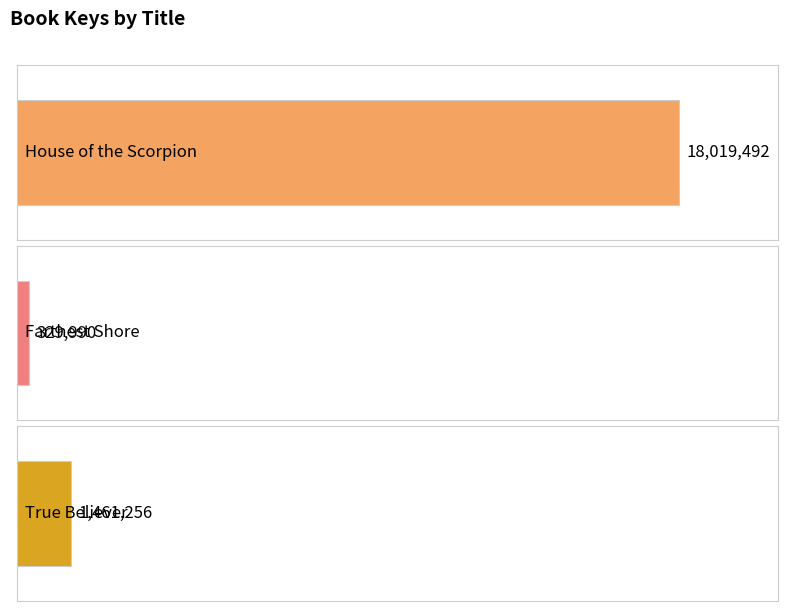

Which category has the highest value across all series?

House of the Scorpion